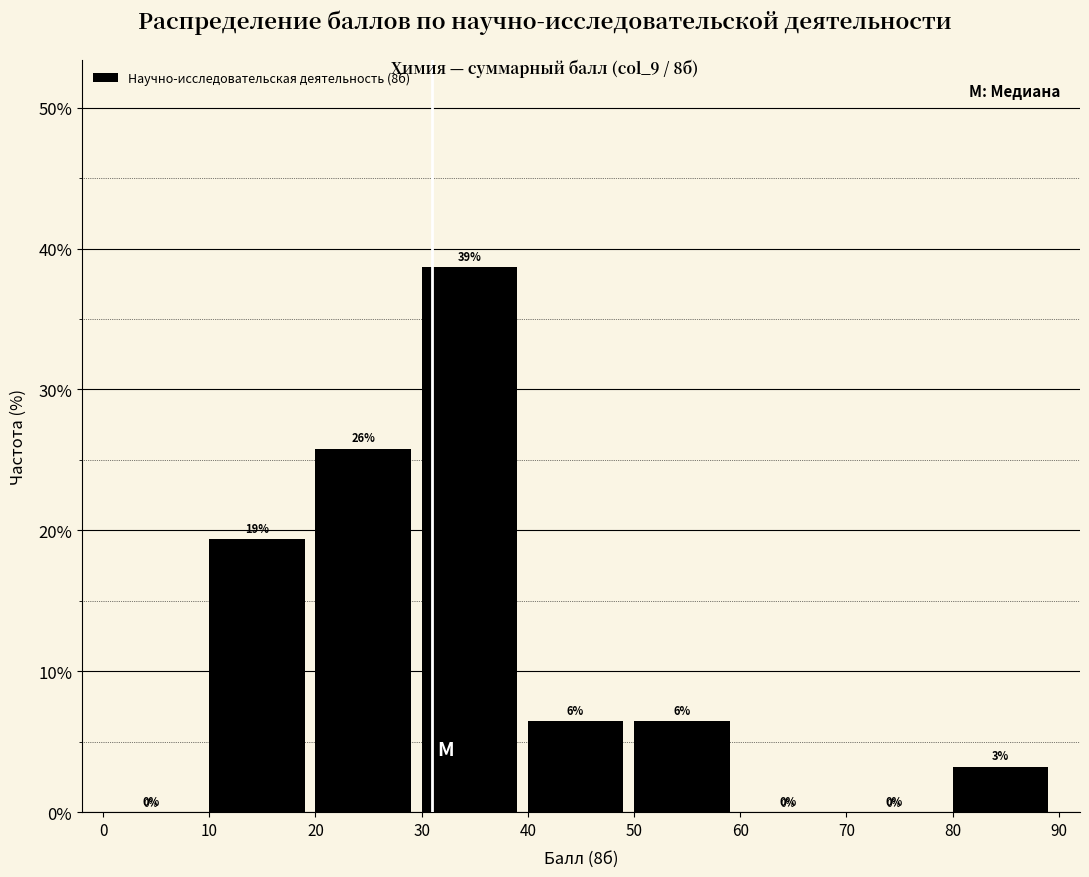

Over which range of the x-axis is the bar tallest?

30 to 40